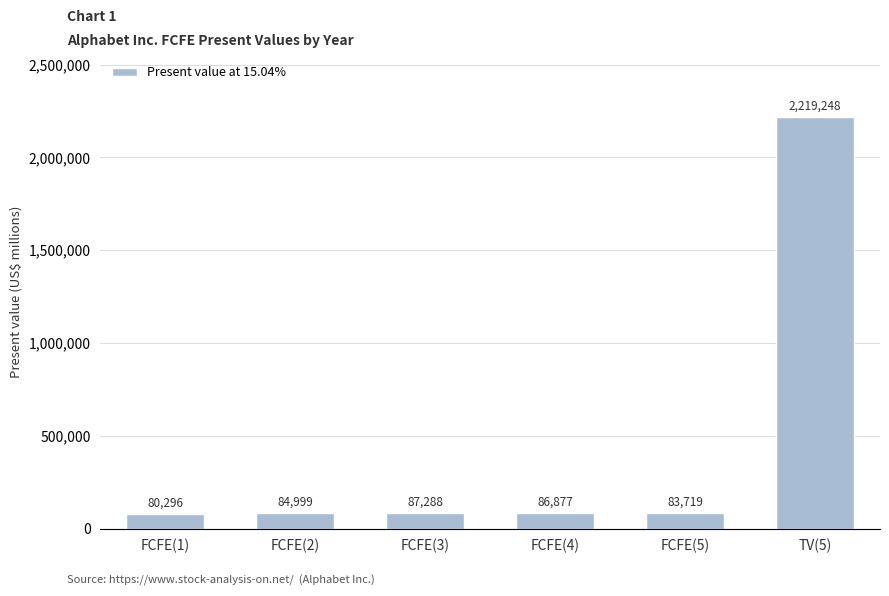

What position from the right is FCFE(2)?

5